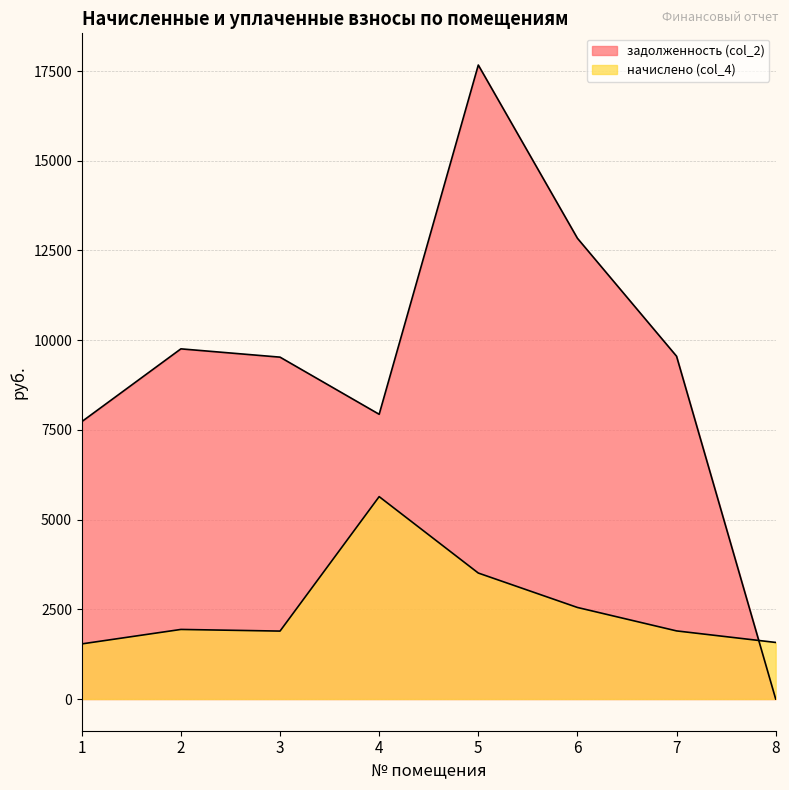

True or false: начислено (col_4) has more than 1 points higher than both neighbors.

True